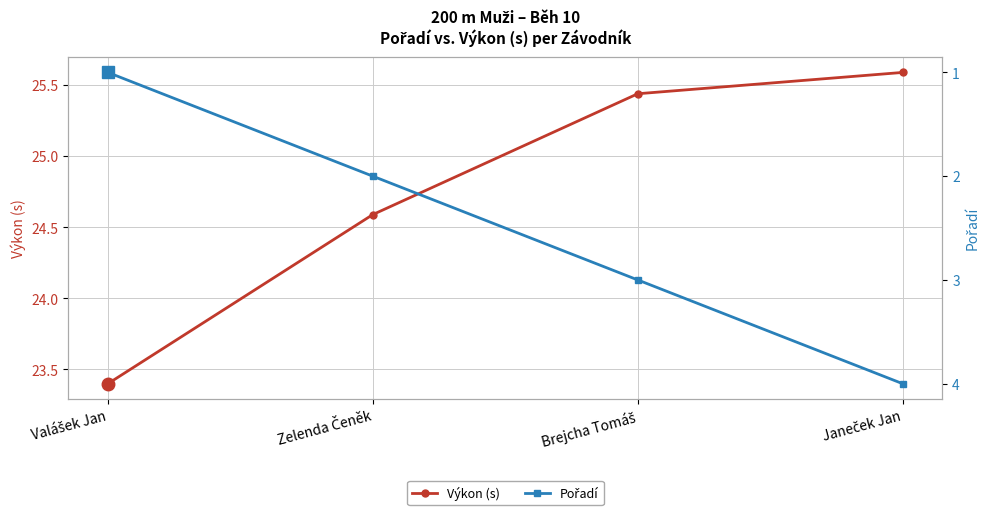

Rank the series at Valášek Jan from highest to lowest value.

Výkon (s), Pořadí